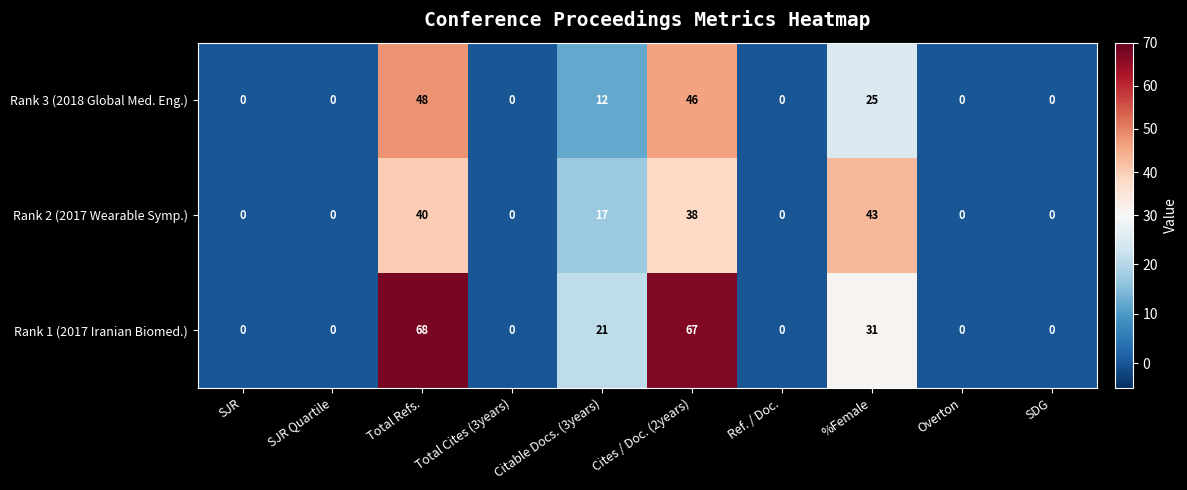

Which series has the largest range (max minus min)?

Rank 1 (2017 Iranian Biomed.)